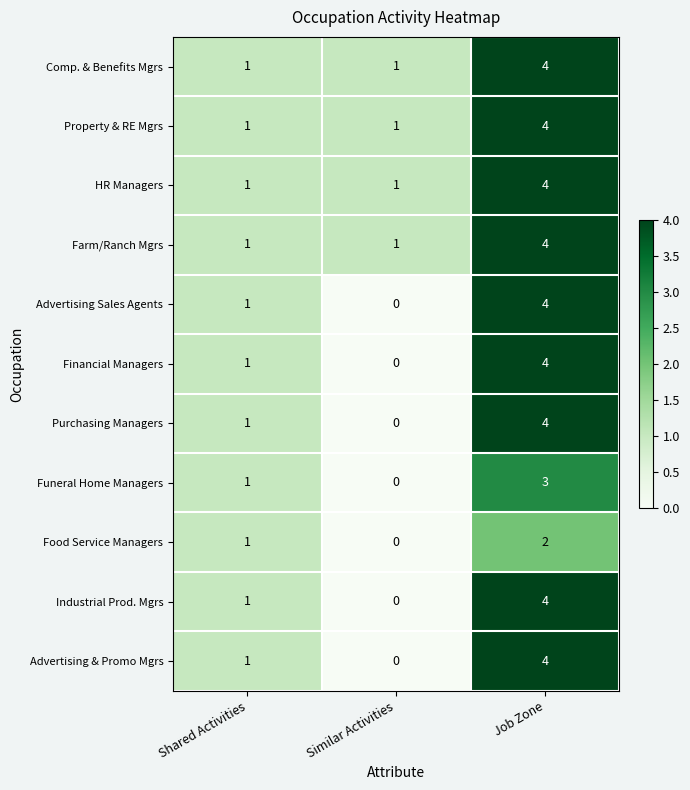

At which label does Property & RE Mgrs reach its peak?

Job Zone